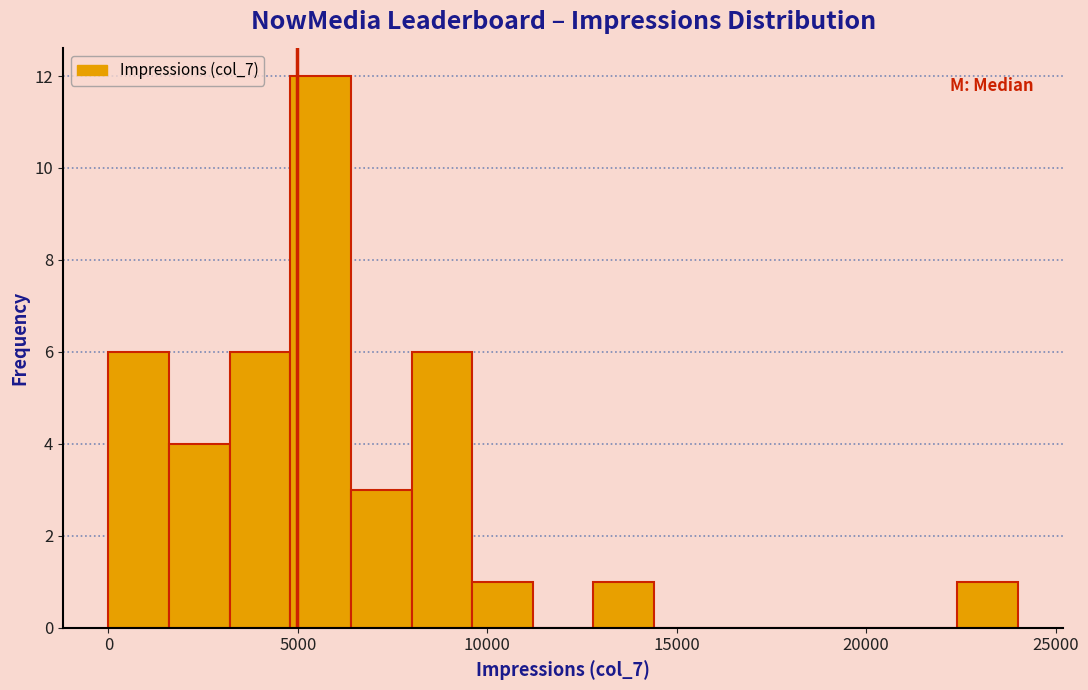

Read against the x-axis, roughly where is the centre of the tallest bar?

5500